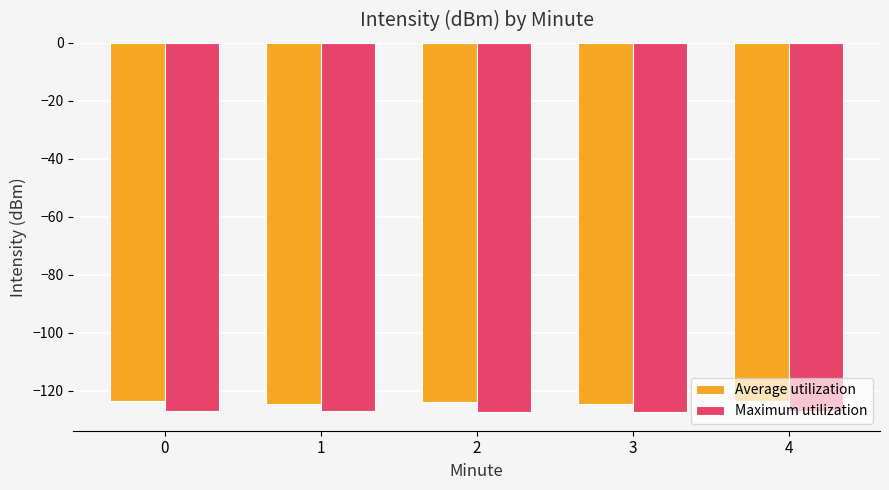

How many distinct data groups are displayed?

2